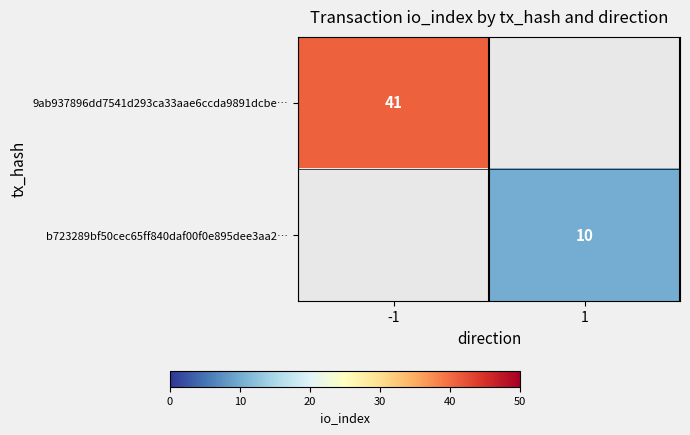

What is the minimum value for 9ab937896dd7541d293ca33aae6ccda9891dcbe…?

41.0